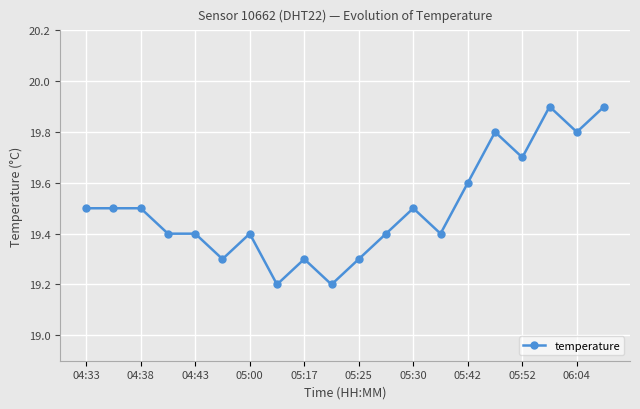

What is the greatest value displayed?

19.9